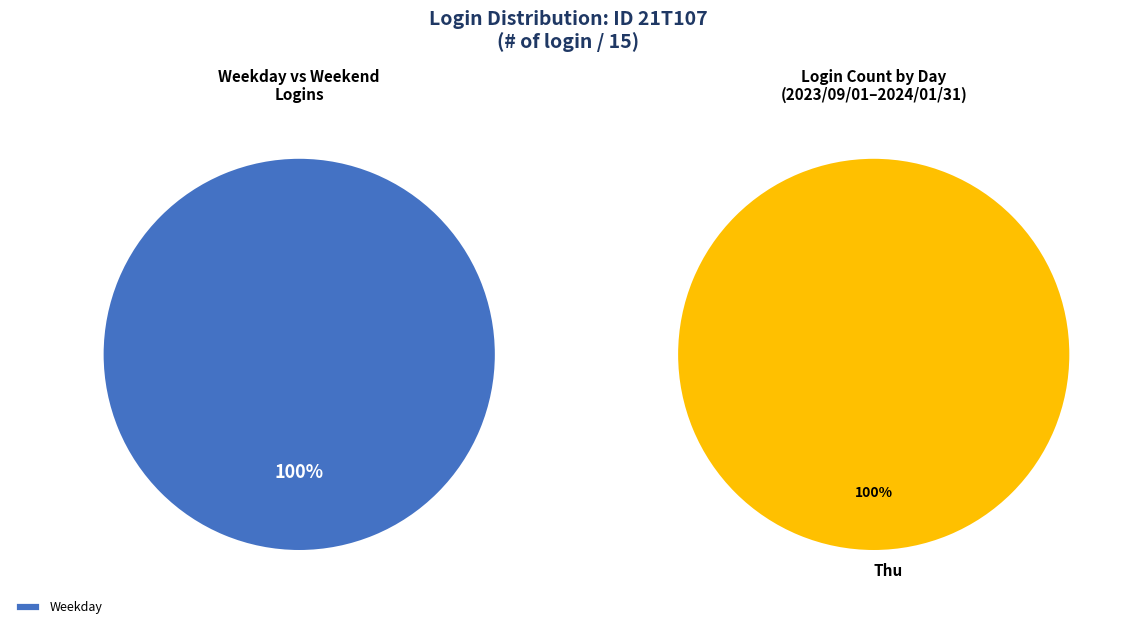

The Sat slice represents 0% of the pie. True or false?

True